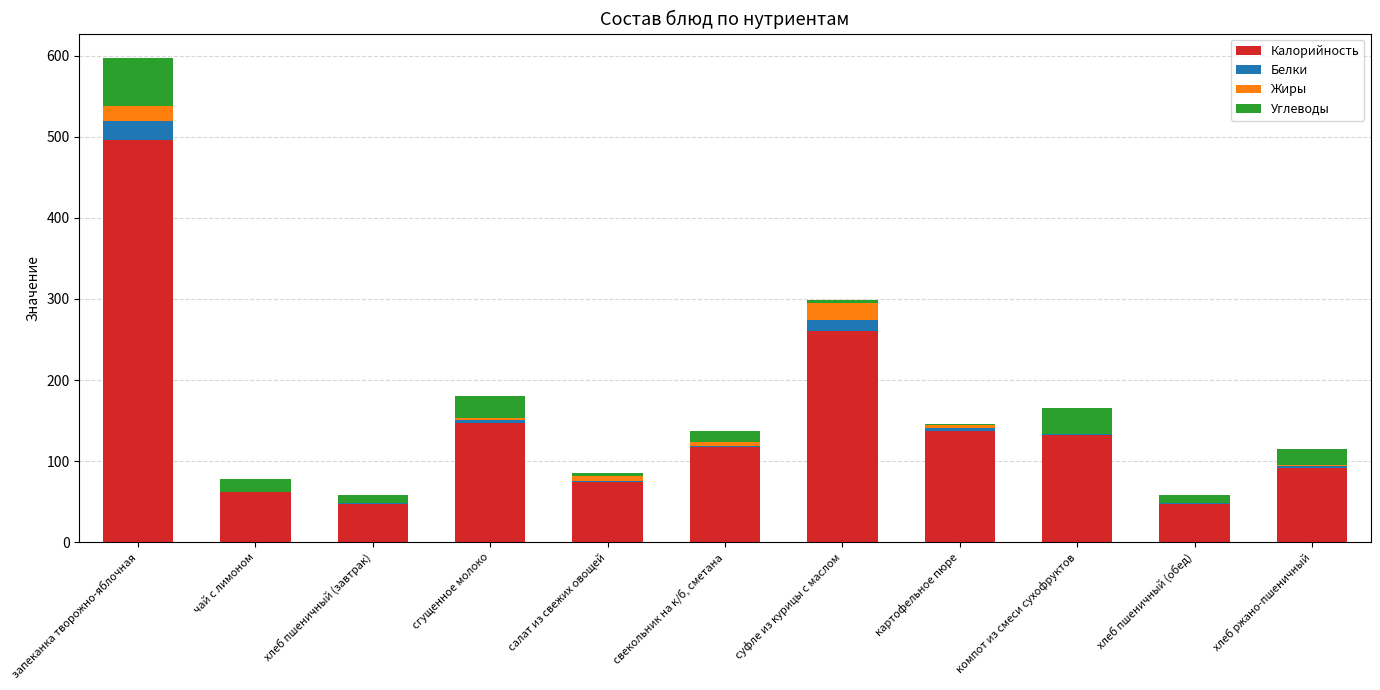

How many distinct data groups are displayed?

4